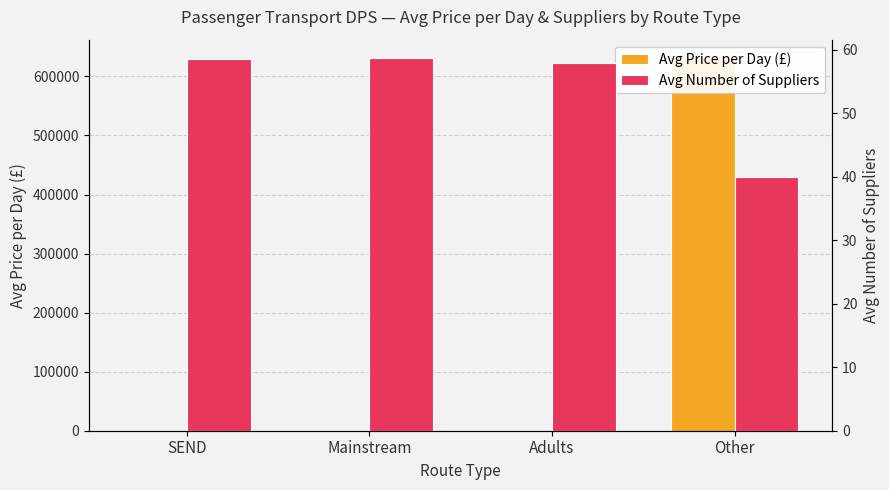

At which label does Avg Price per Day (£) reach its peak?

Other